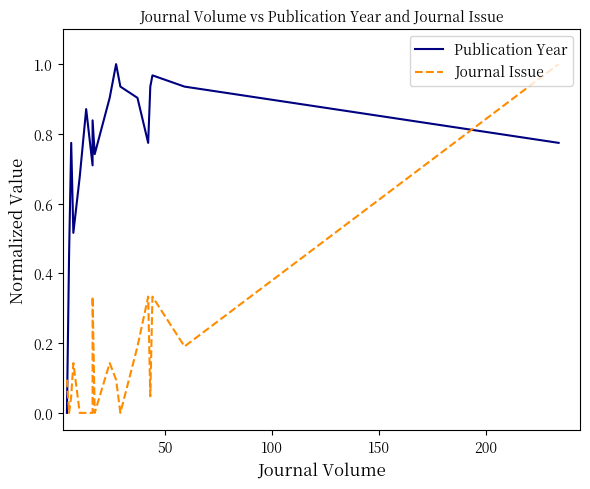

Is the value of Publication Year at 250 greater than the value of Journal Issue at 15?

Yes